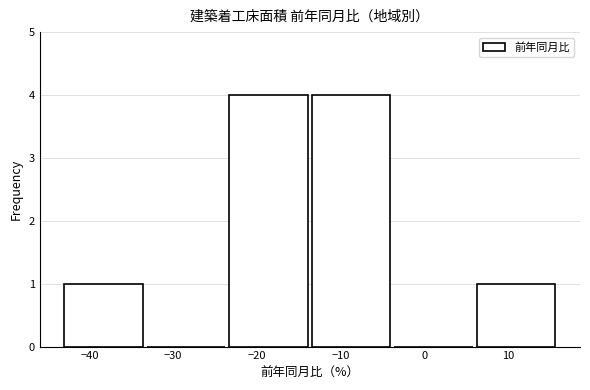

Reading left to right, transcribe this chart: for each bar, give the range it covers on the x-axis and its height. Neither the bar edges nor the heights are printed on the chart, so give them approximately, as read against the axes.

-43 to -33: 1
-33 to -24: 0
-24 to -14: 4
-14 to -4: 4
-4 to 6: 0
6 to 16: 1